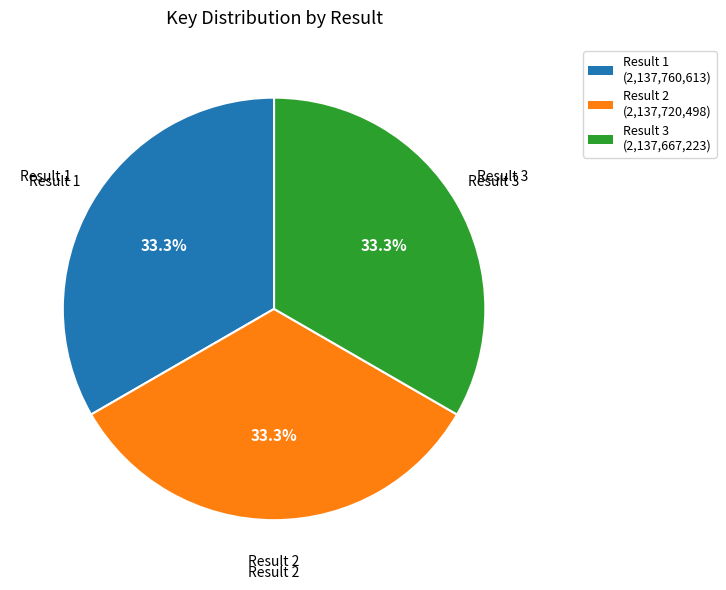

Does any single category account for the majority?

No